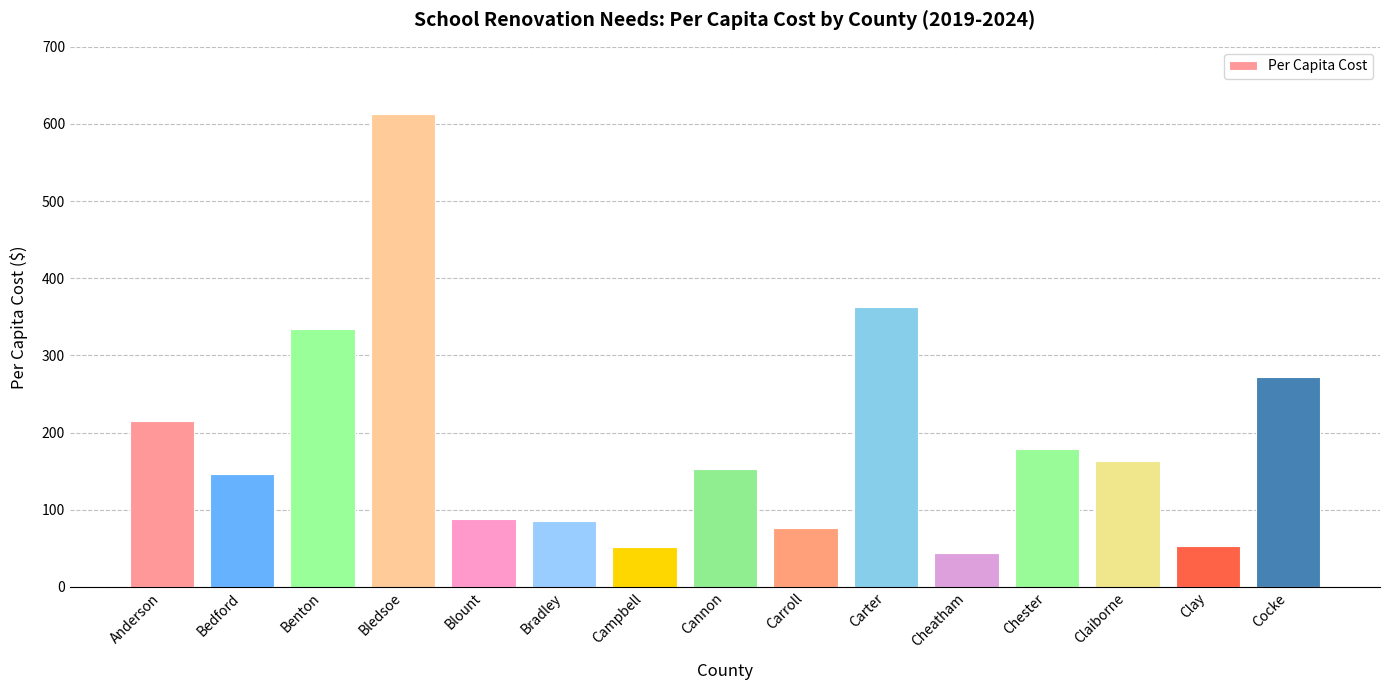

How many values are below 152?

7